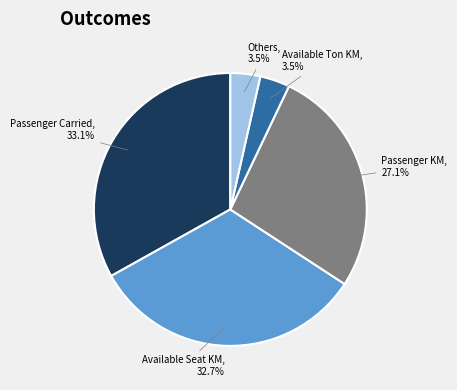

Does Others represent more than half of the total?

No